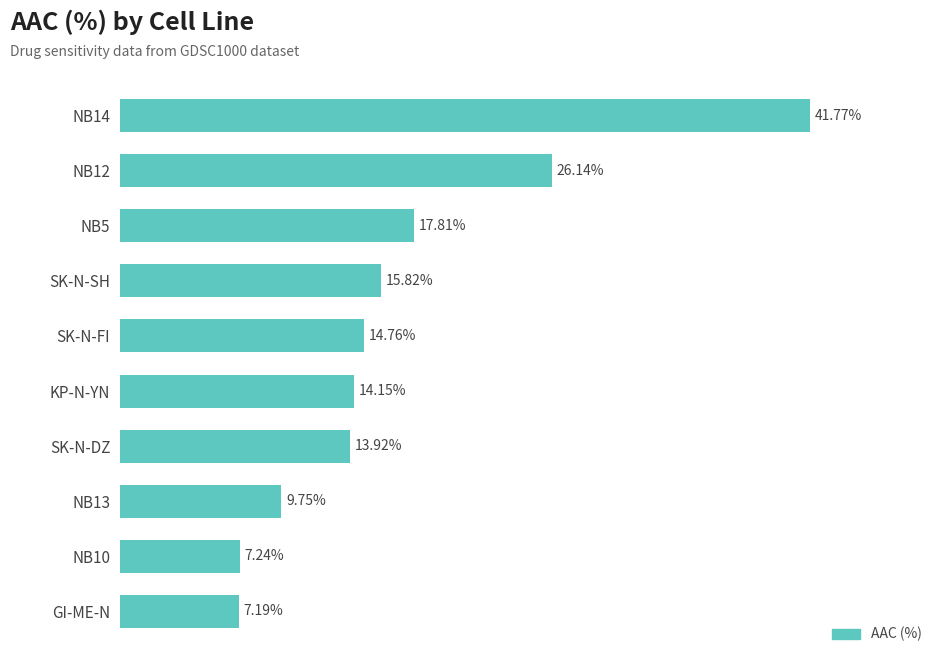

Which has a higher value, SK-N-SH or NB13?

SK-N-SH